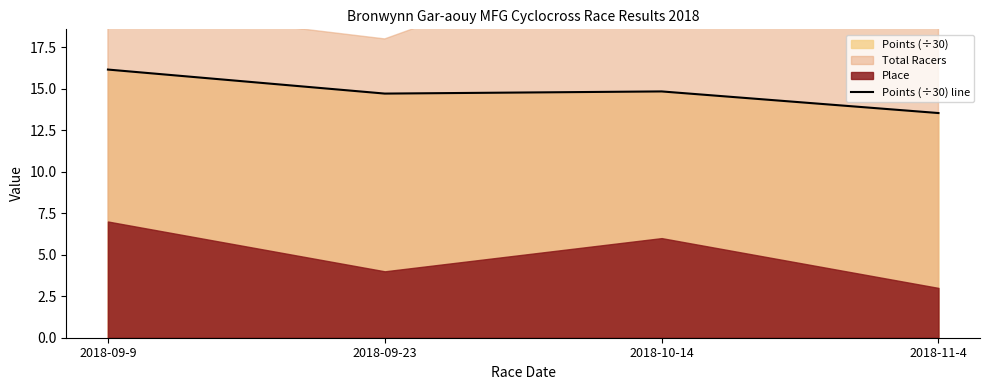

At which category does the data reach its first local valley?

2018-09-23